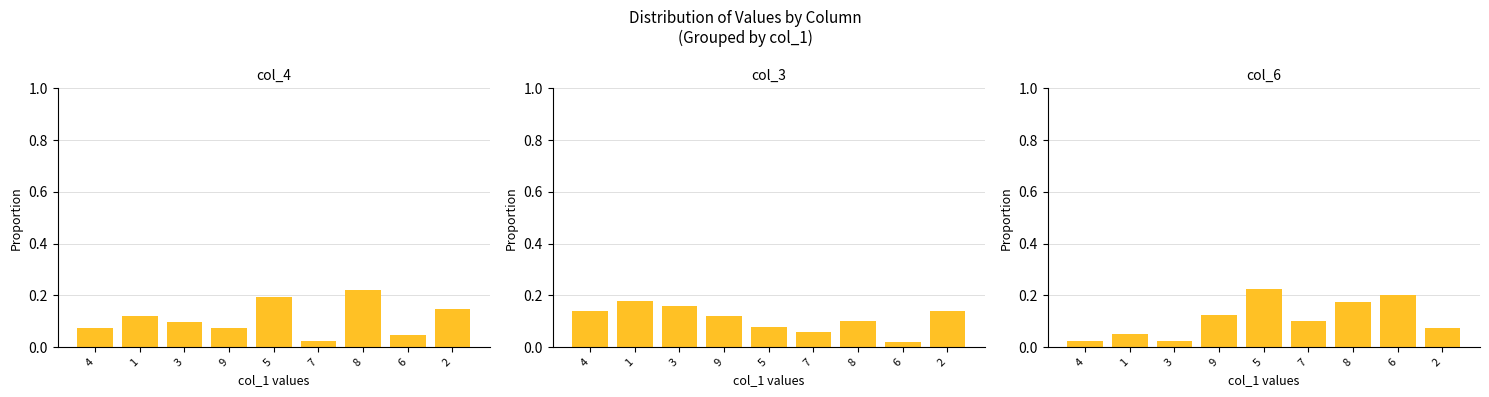

What is the label of the 3rd bar from the left?

3